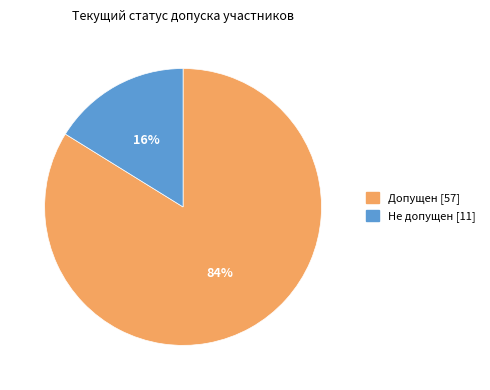

Which slice is the smallest?

Не допущен